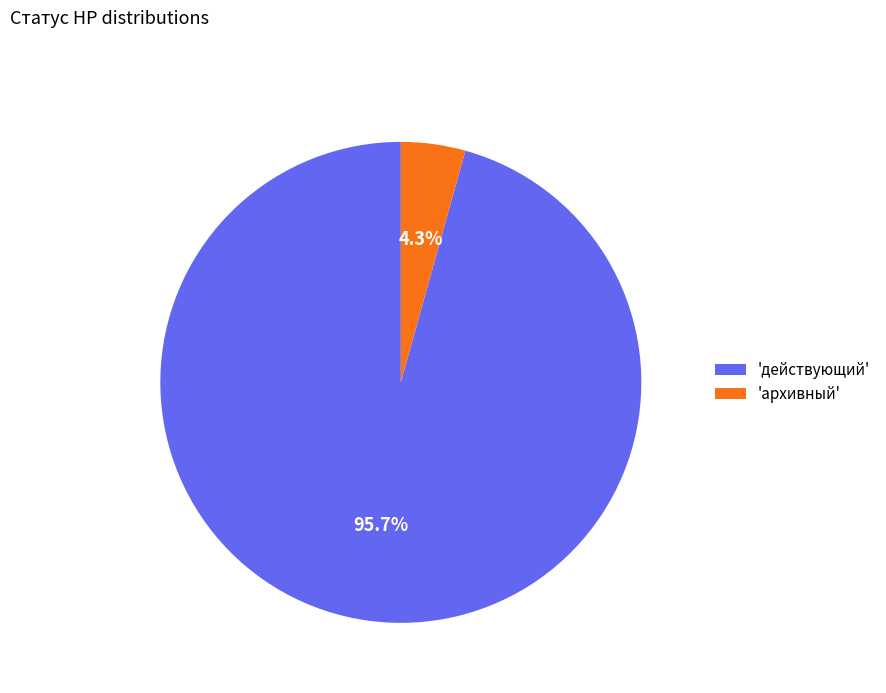

What portion of the pie excludes 'архивный'?

95.7%